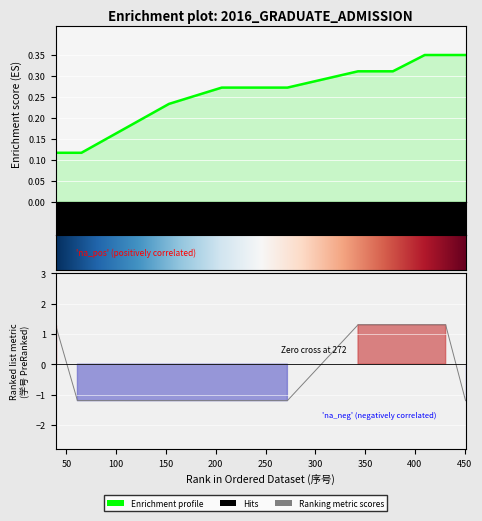

What is the value of the 院系所码 point at the 8th from the left?

0.3